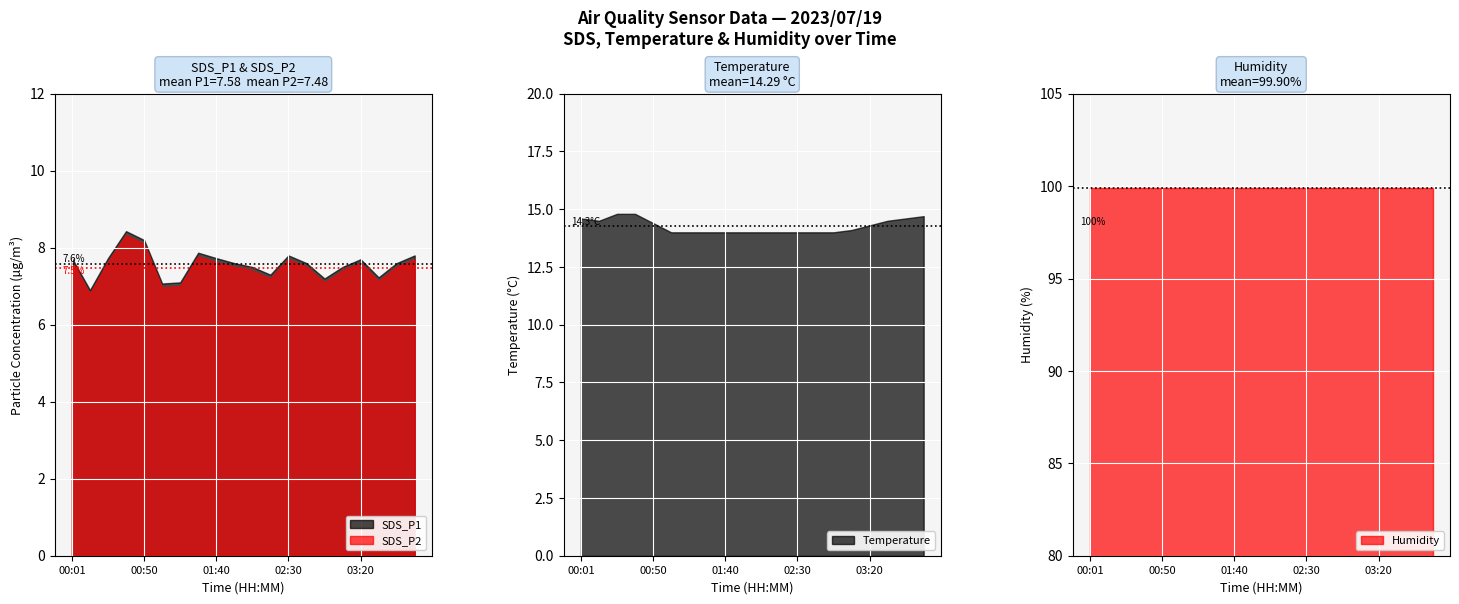

True or false: SDS_P2 and Humidity cross at least once.

False